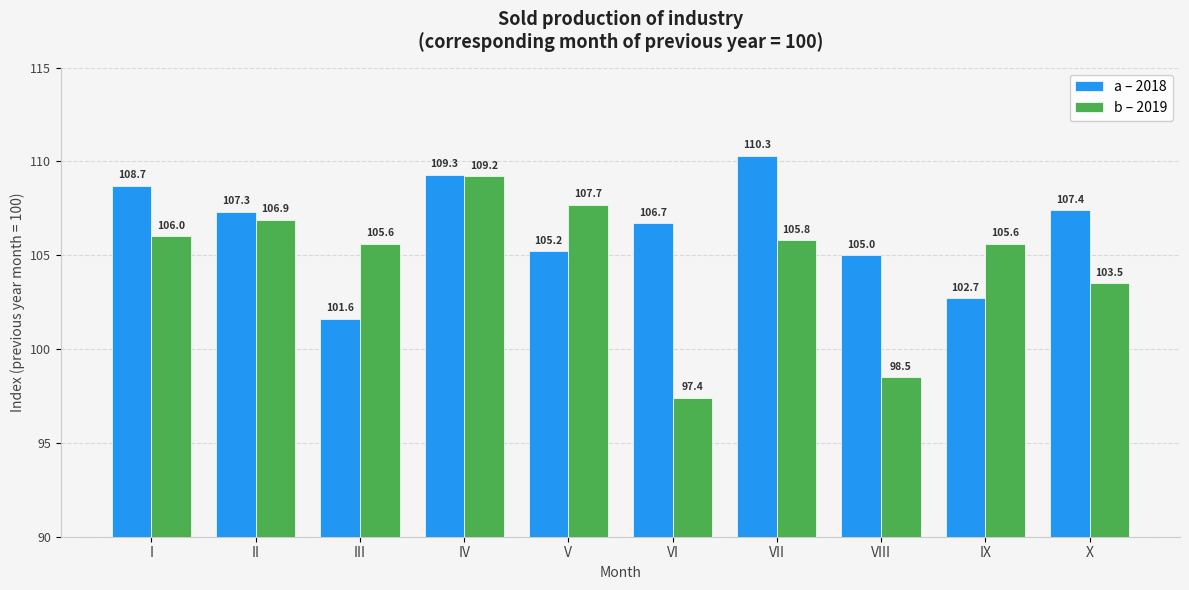

True or false: a – 2018 has a value of 106.7 at VI.

True